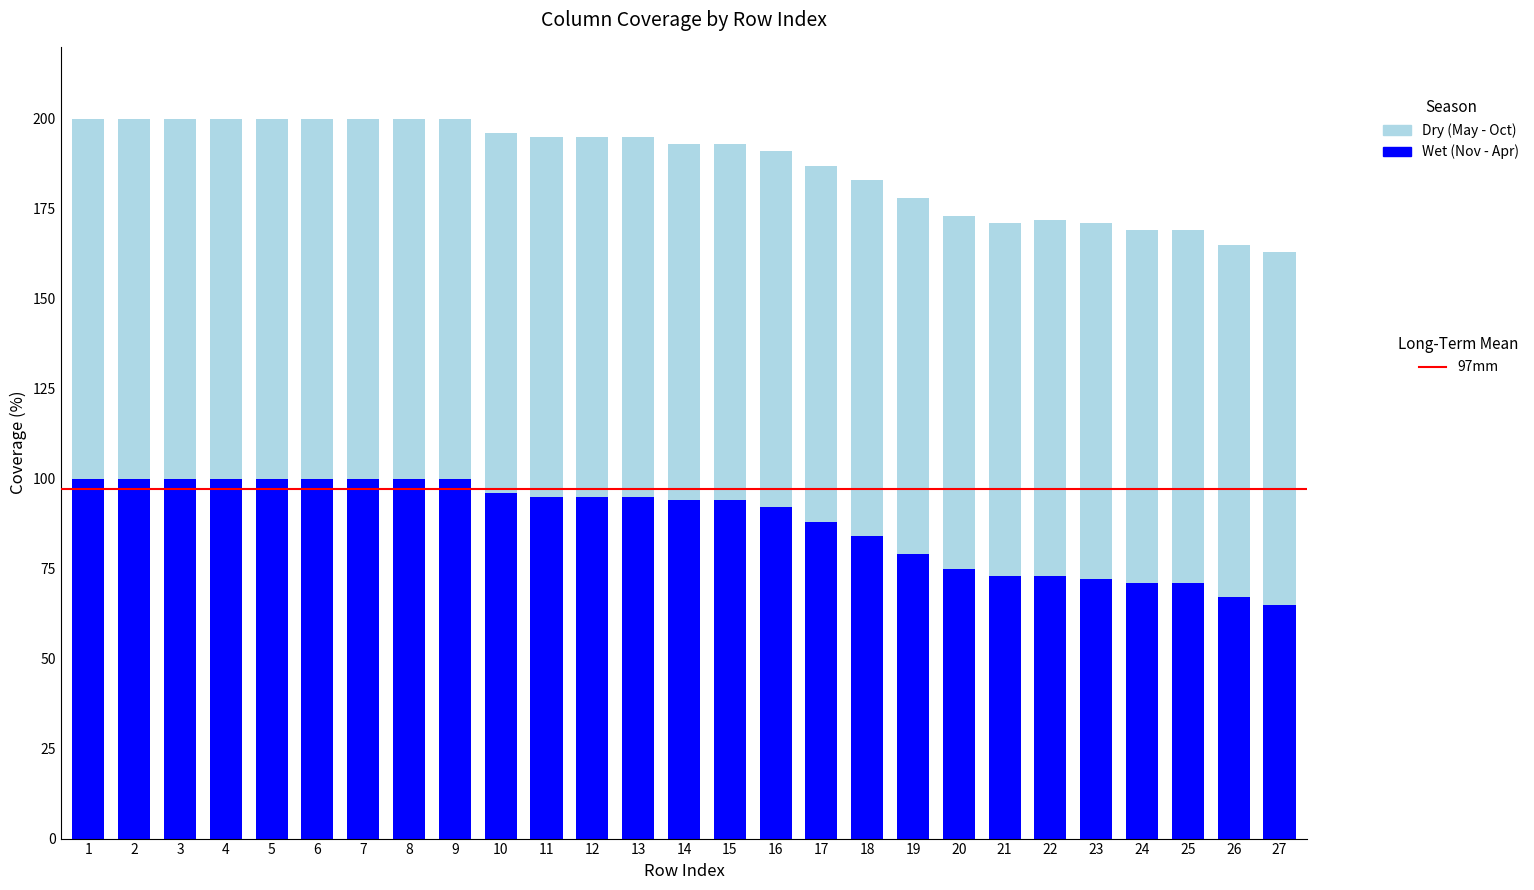

What is the total value across all series at 5?

200